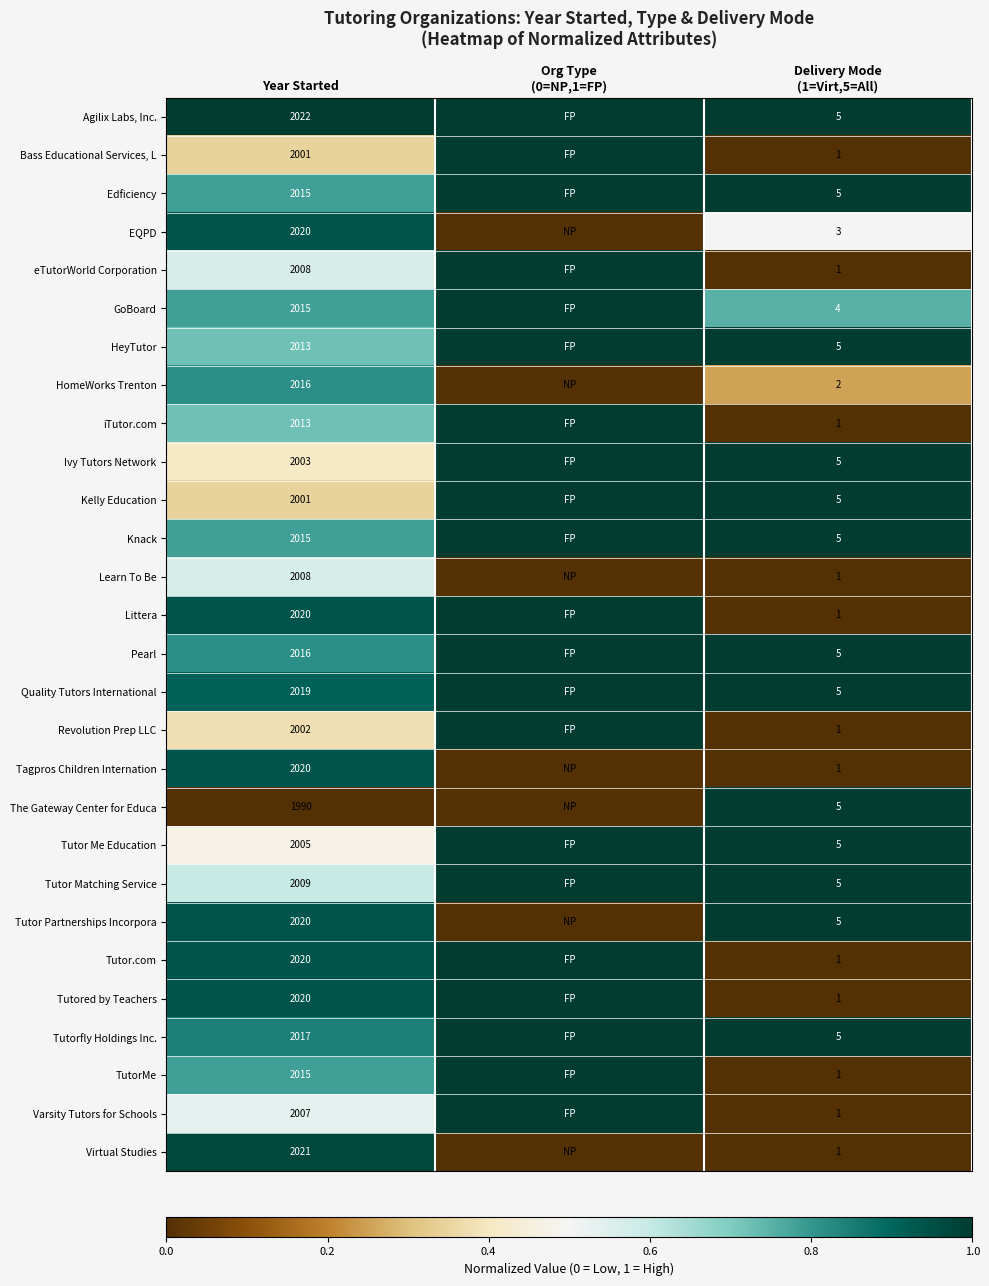

Count the number of categories in the chart.

3